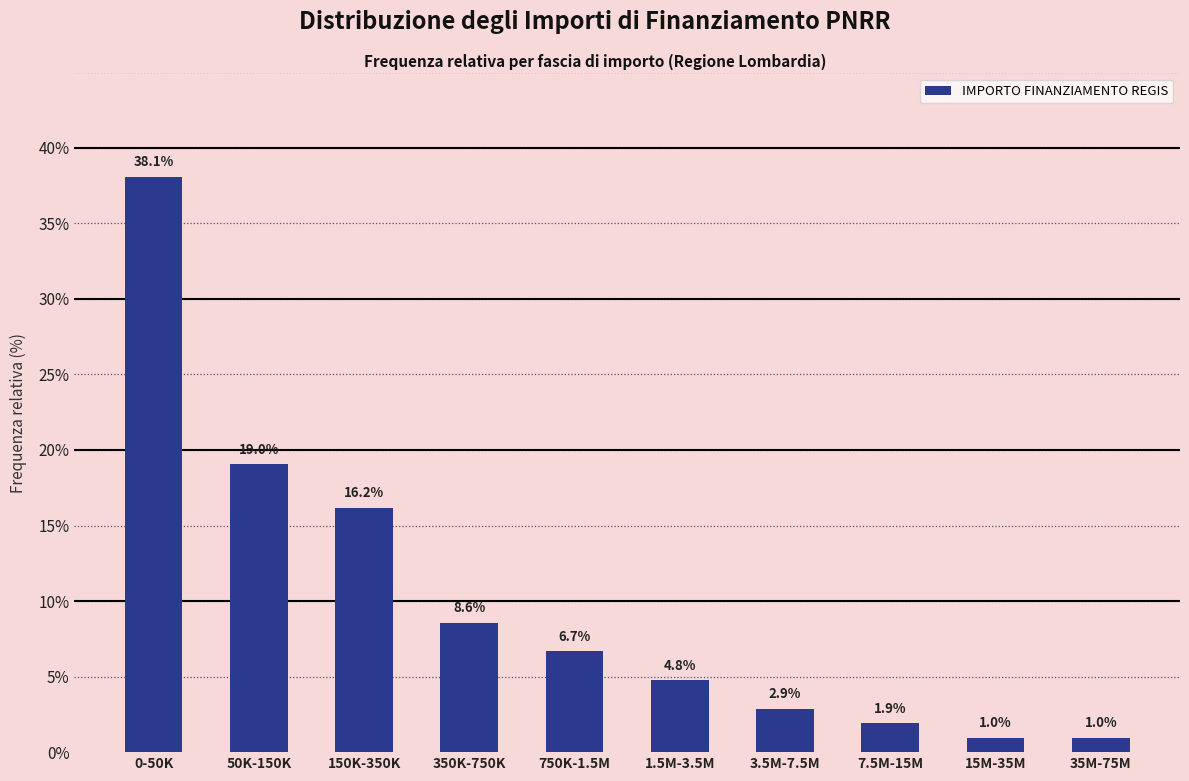

Reading right to left, list all the values displayed in this chart.

35M-75M=1.0	15M-35M=1.0	7.5M-15M=1.9	3.5M-7.5M=2.9	1.5M-3.5M=4.8	750K-1.5M=6.7	350K-750K=8.6	150K-350K=16.2	50K-150K=19.0	0-50K=38.1